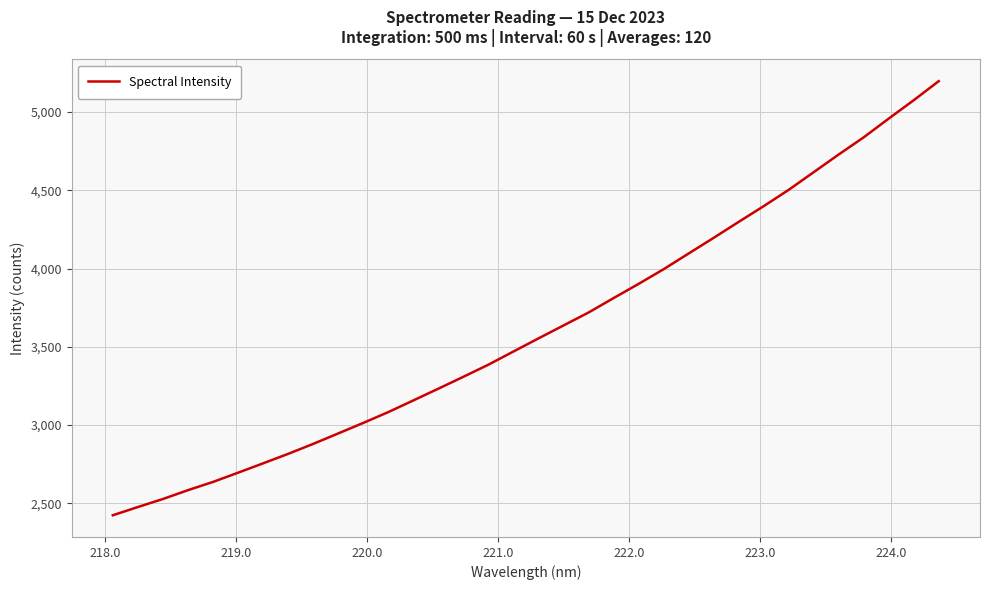

What is the smallest value displayed?

2423.6